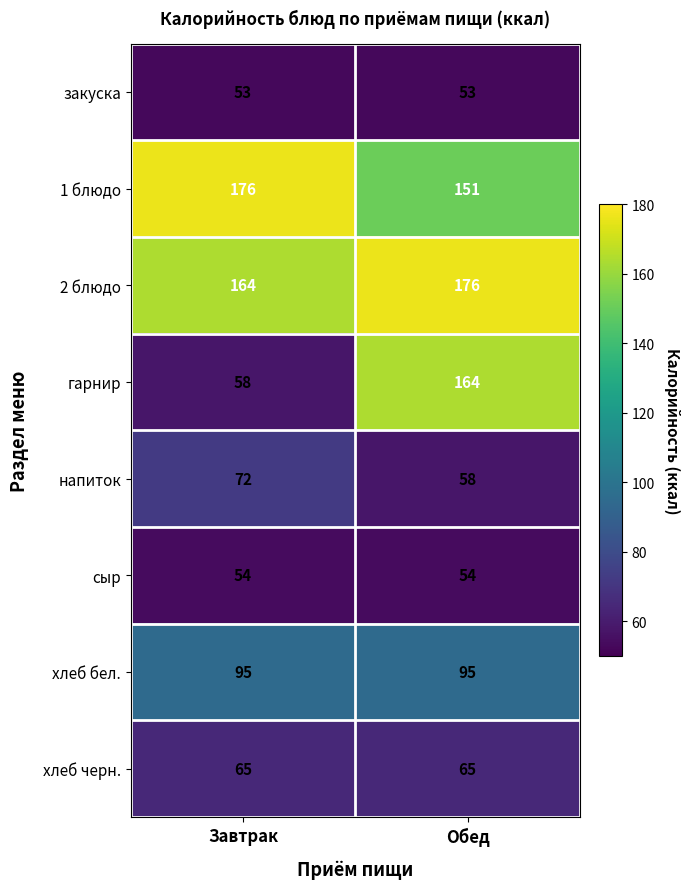

What is the smallest value displayed?

53